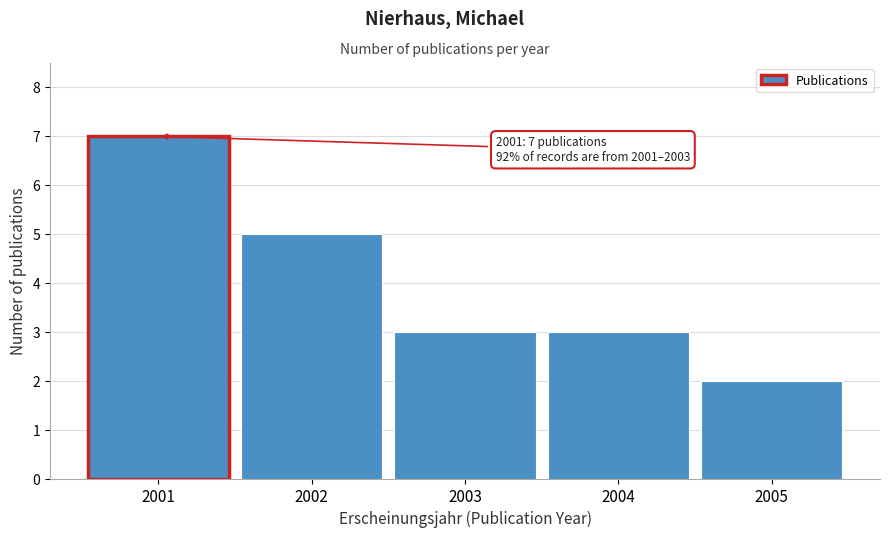

Reading left to right, extract all data points from this chart.

7	5	3	3	2